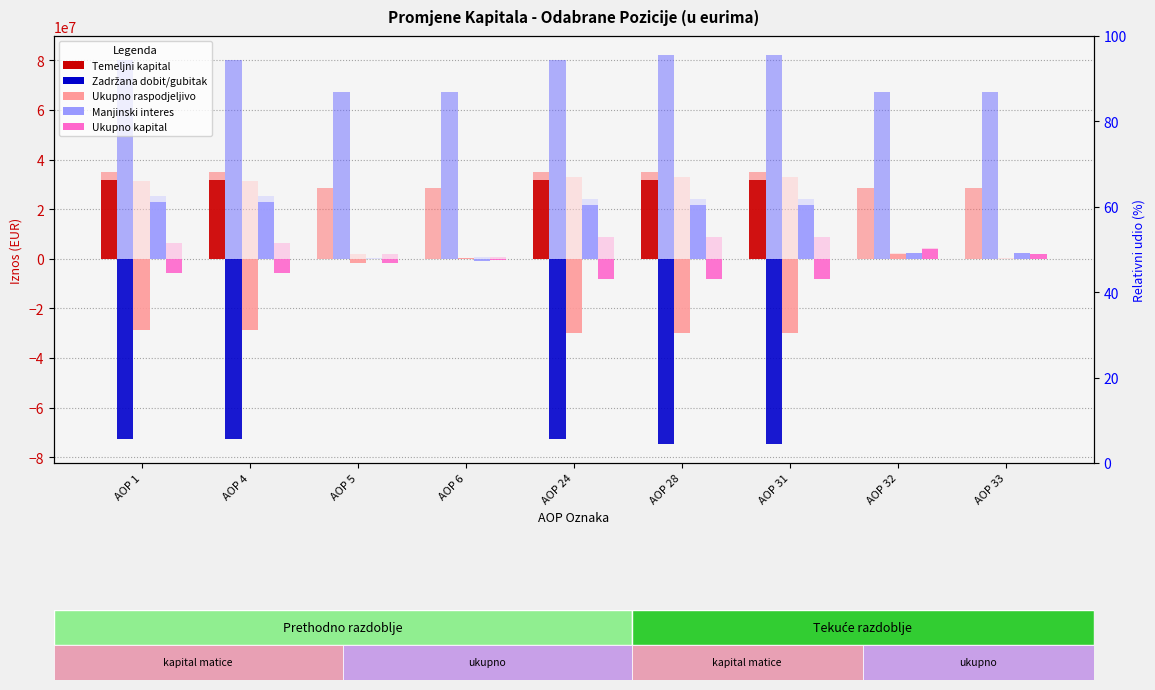

At which label is Zadrzana dobit/gubitak closest to -37277771?

AOP 1